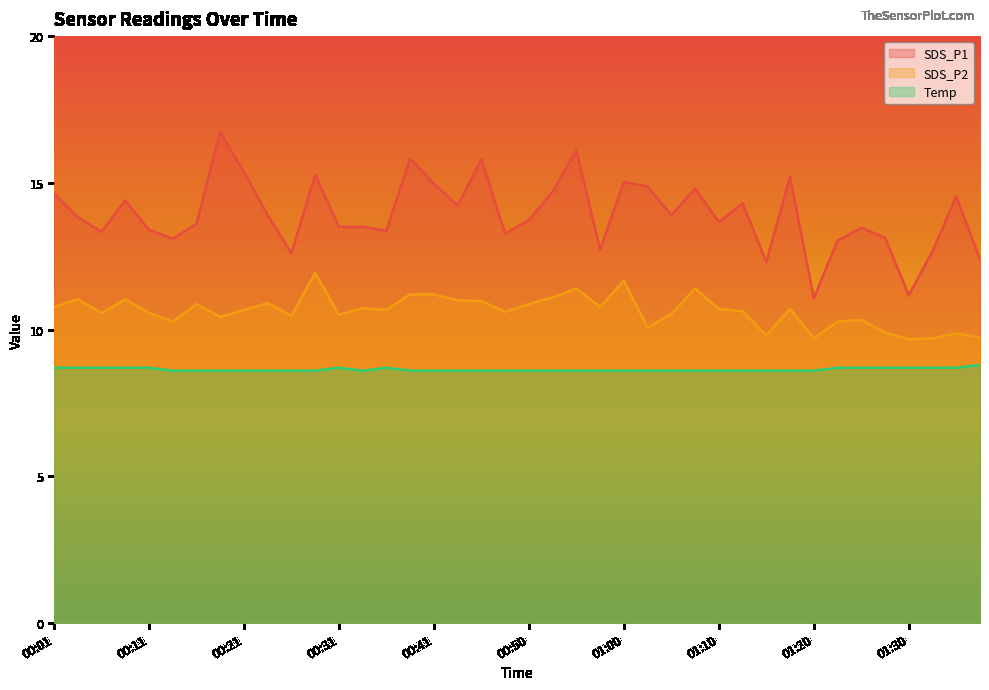

At which category does Temp reach its first local peak?

00:31